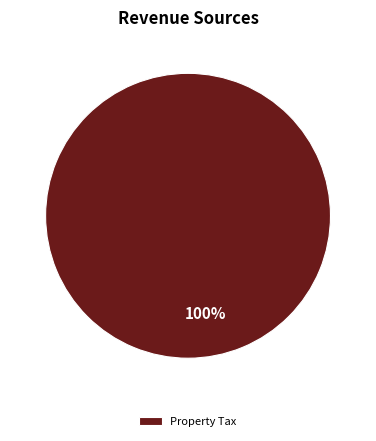

True or false: Property Tax accounts for 100% of the total.

True